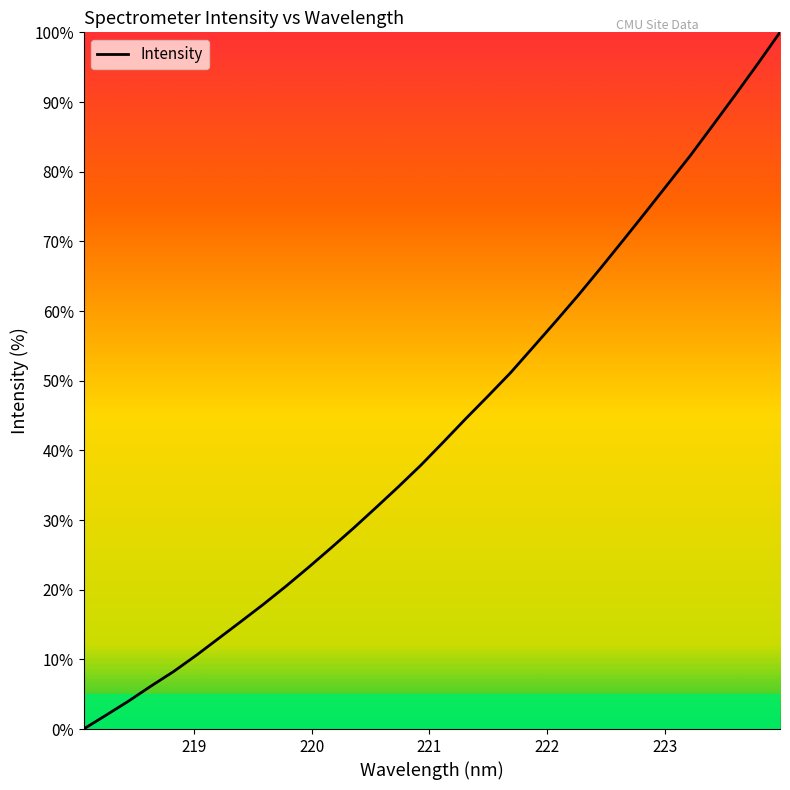

How many lines are shown in the chart?

1